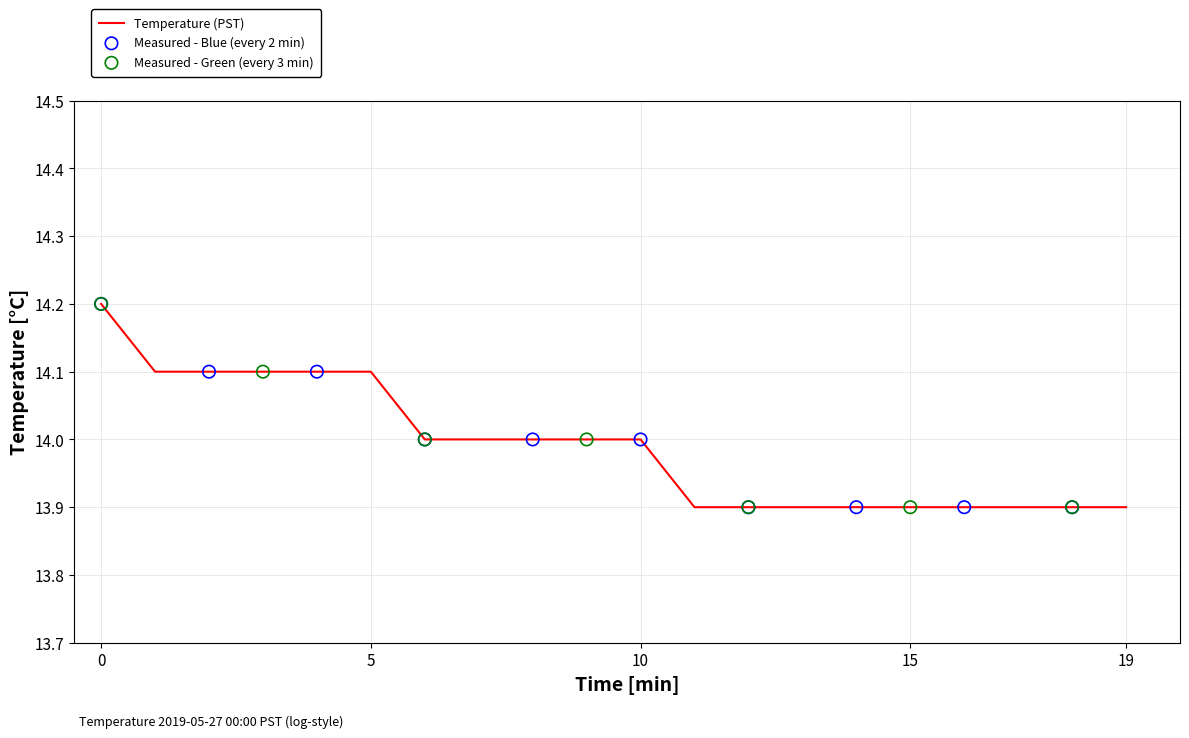

What is the difference between the maximum and minimum values?

0.3